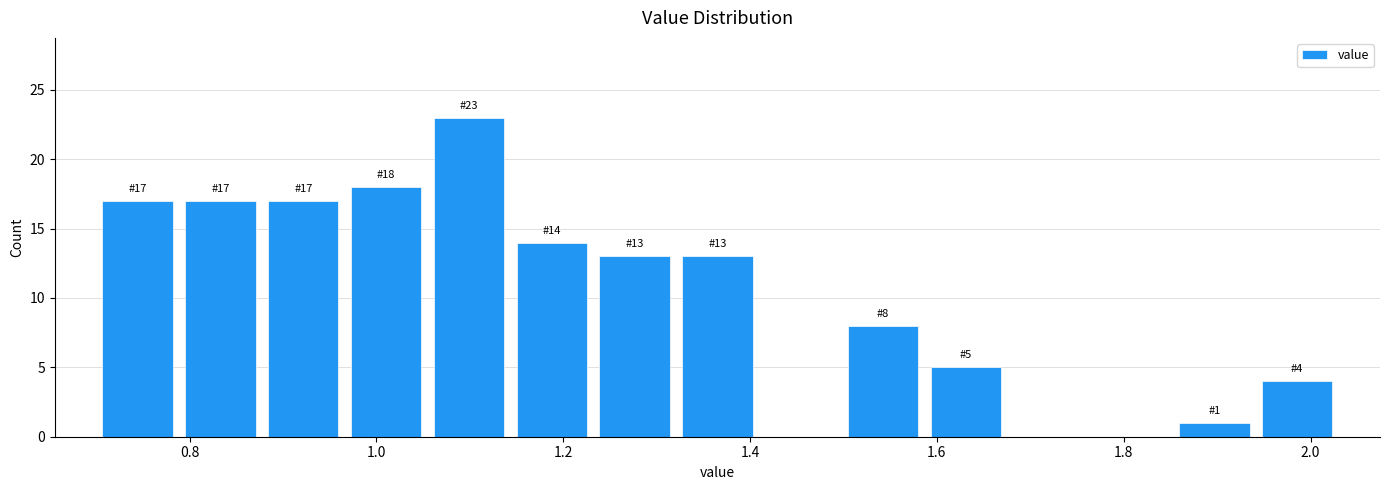

Which range on the x-axis has the tallest bar?

1.06 to 1.14